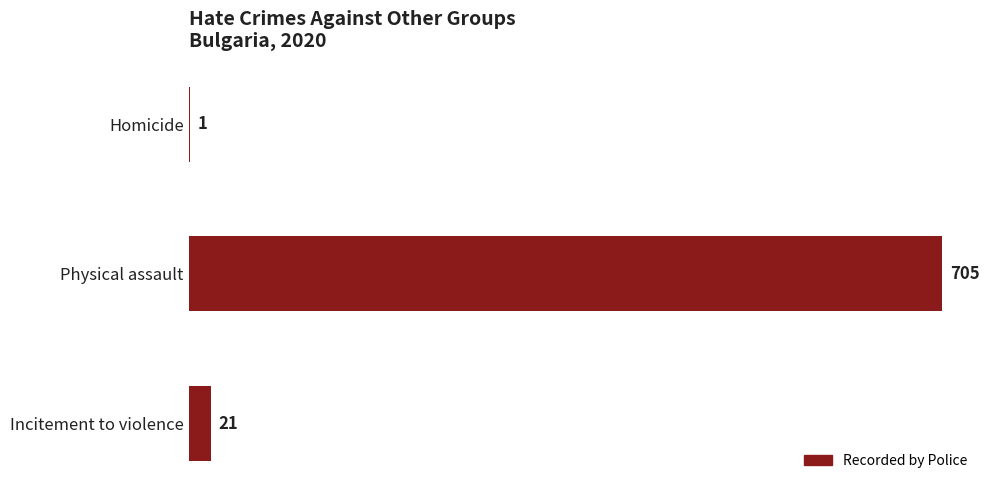

True or false: the data shows 1 at Homicide.

True